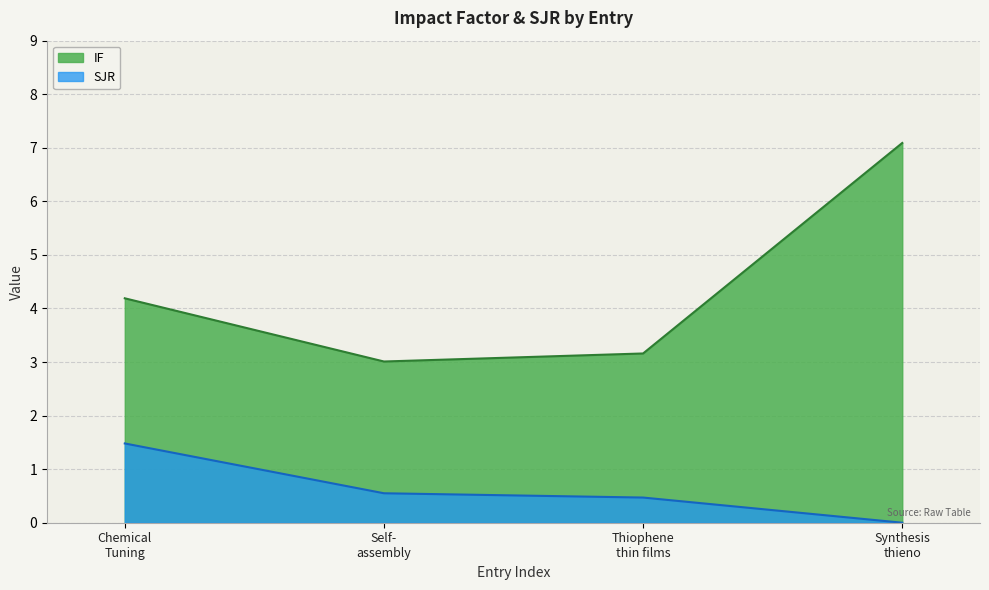

List the series in order of their overall mean, highest first.

IF, SJR